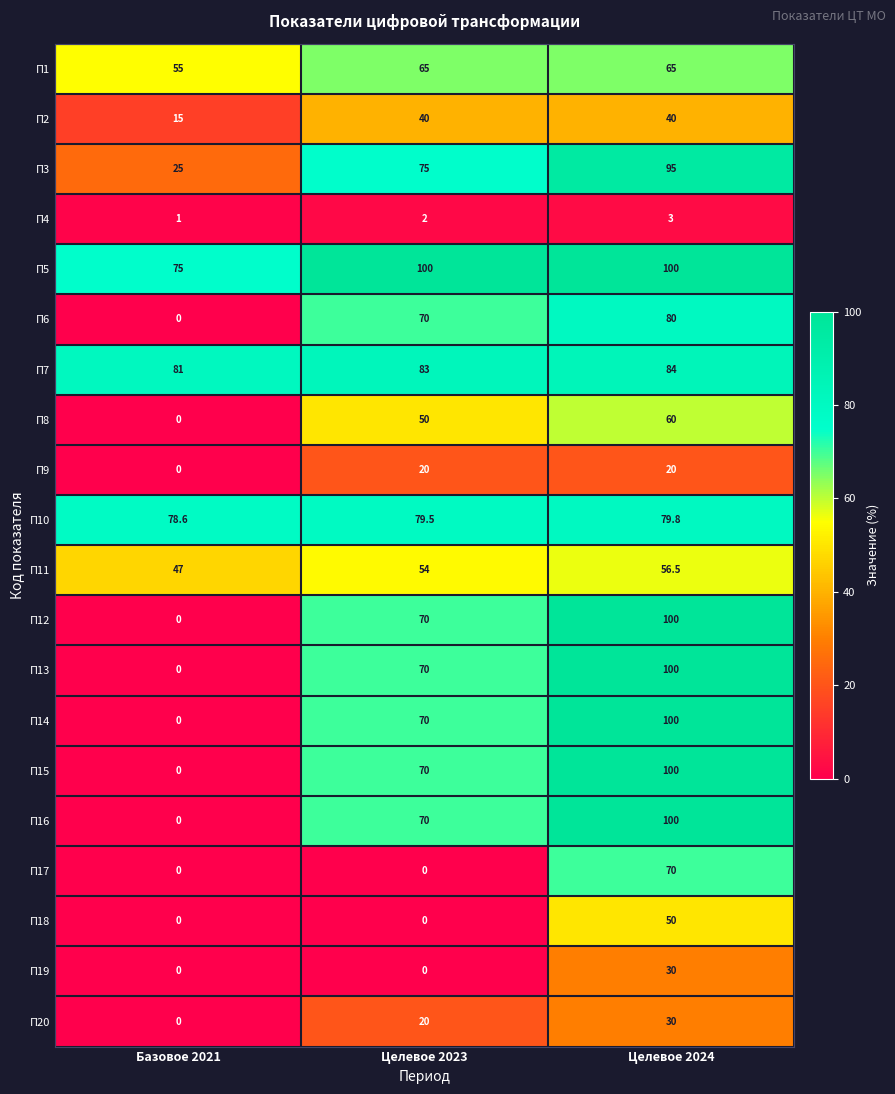

How many П18 values are between 0 and 50?

3